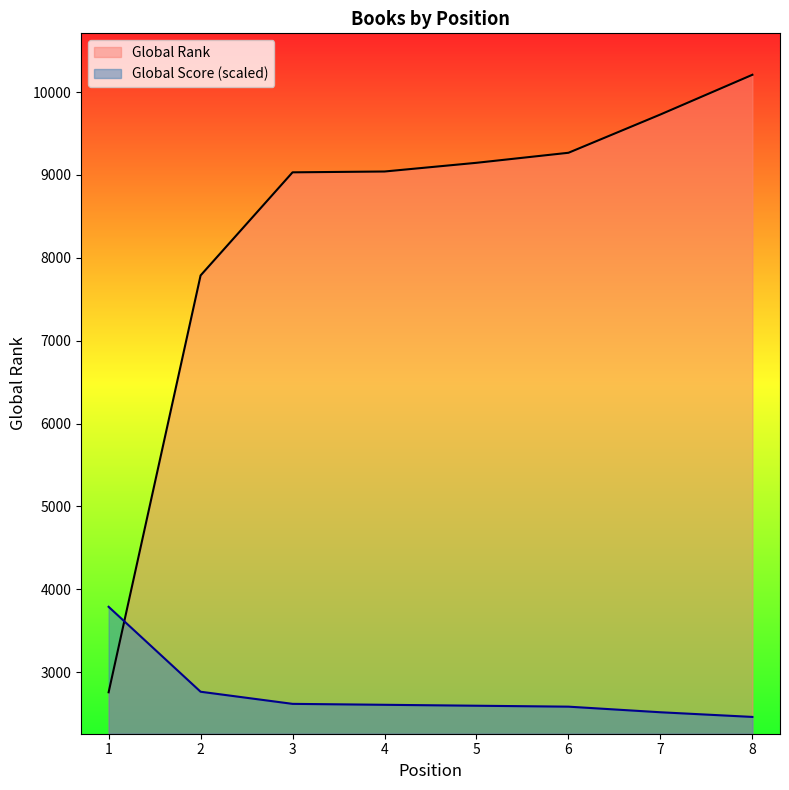

What is the value of the Global Rank point at the 5th from the left?

9146.0